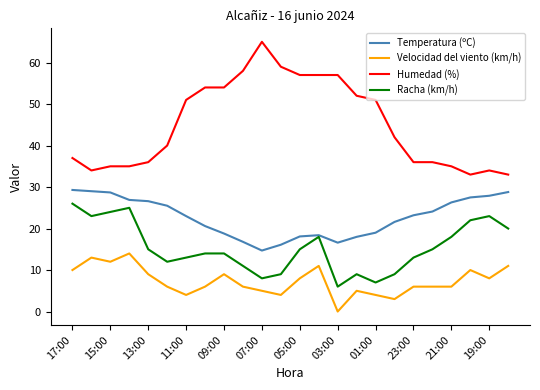

Is this an area chart (filled region under the line)?

No